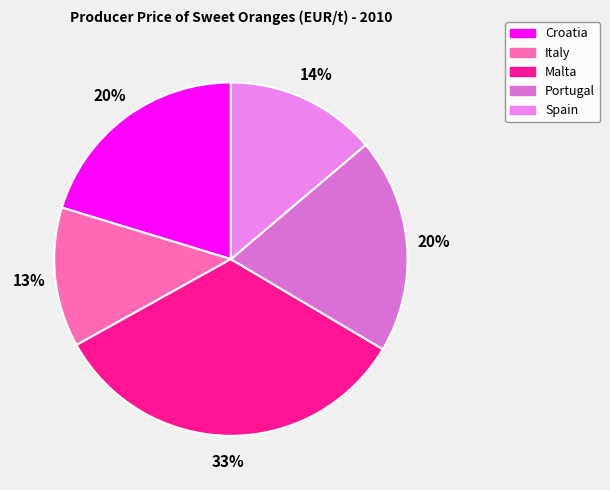

To the nearest percent, what is the combined percentage of Malta and Italy?

46%